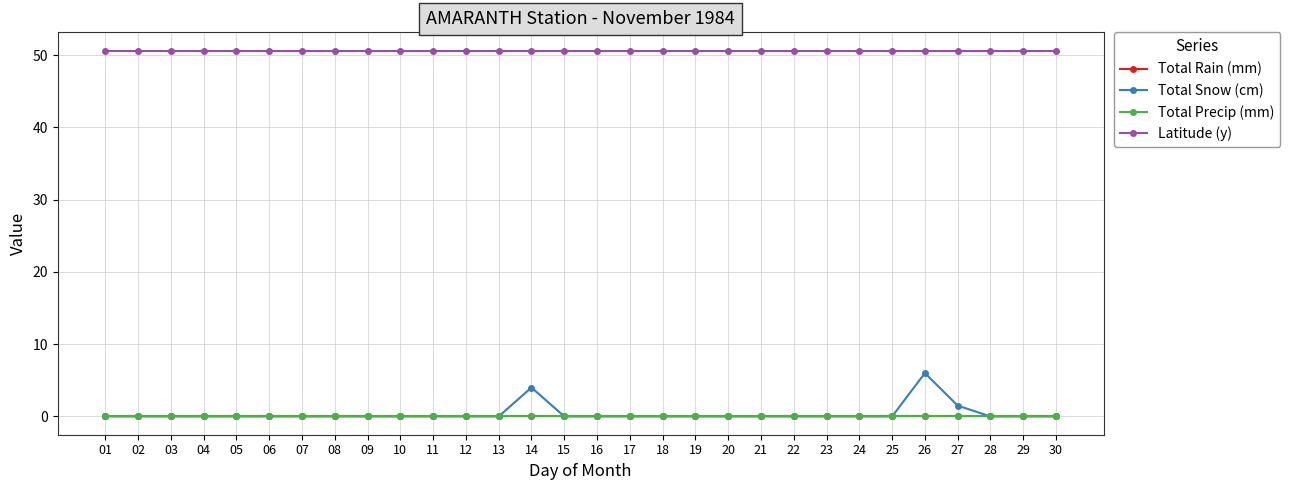

Reading left to right, transcribe all the data shown in this chart.

Total Rain (mm): 01=0.0	02=0.0	03=0.0	04=0.0	05=0.0	06=0.0	07=0.0	08=0.0	09=0.0	10=0.0	11=0.0	12=0.0	13=0.0	14=0.0	15=0.0	16=0.0	17=0.0	18=0.0	19=0.0	20=0.0	21=0.0	22=0.0	23=0.0	24=0.0	25=0.0	26=0.0	27=0.0	28=0.0	29=0.0	30=0.0
Total Snow (cm): 01=0.0	02=0.0	03=0.0	04=0.0	05=0.0	06=0.0	07=0.0	08=0.0	09=0.0	10=0.0	11=0.0	12=0.0	13=0.0	14=4.0	15=0.0	16=0.0	17=0.0	18=0.0	19=0.0	20=0.0	21=0.0	22=0.0	23=0.0	24=0.0	25=0.0	26=6.0	27=1.5	28=0.0	29=0.0	30=0.0
Total Precip (mm): 01=0.0	02=0.0	03=0.0	04=0.0	05=0.0	06=0.0	07=0.0	08=0.0	09=0.0	10=0.0	11=0.0	12=0.0	13=0.0	14=0.0	15=0.0	16=0.0	17=0.0	18=0.0	19=0.0	20=0.0	21=0.0	22=0.0	23=0.0	24=0.0	25=0.0	26=0.0	27=0.0	28=0.0	29=0.0	30=0.0
Latitude (y): 01=50.6	02=50.6	03=50.6	04=50.6	05=50.6	06=50.6	07=50.6	08=50.6	09=50.6	10=50.6	11=50.6	12=50.6	13=50.6	14=50.6	15=50.6	16=50.6	17=50.6	18=50.6	19=50.6	20=50.6	21=50.6	22=50.6	23=50.6	24=50.6	25=50.6	26=50.6	27=50.6	28=50.6	29=50.6	30=50.6